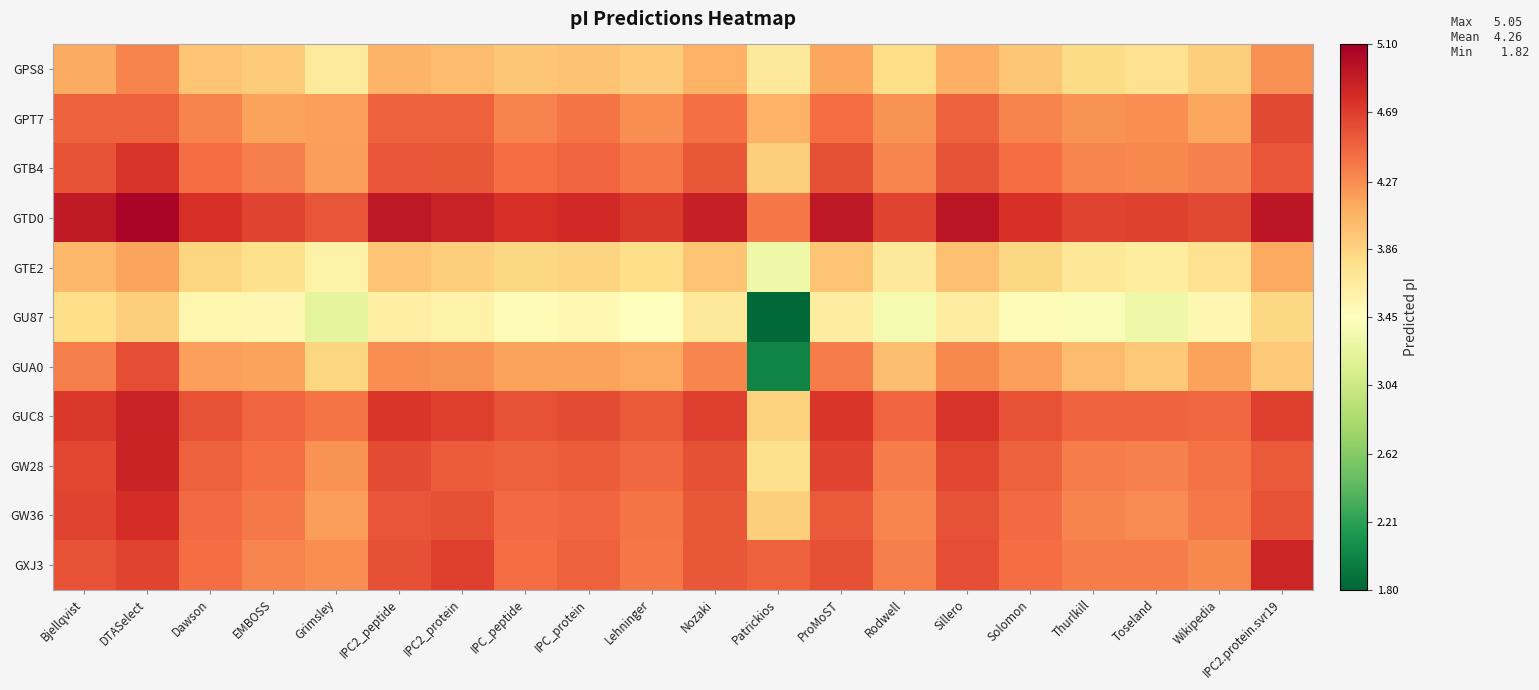

Reading left to right, list all the values displayed in this chart.

GPS8: Bjellqvist=4.1	DTASelect=4.3	Dawson=4.0	EMBOSS=3.9	Grimsley=3.7	IPC2_peptide=4.1	IPC2_protein=4.0	IPC_peptide=3.9	IPC_protein=4.0	Lehninger=3.9	Nozaki=4.1	Patrickios=3.7	ProMoST=4.1	Rodwell=3.8	Sillero=4.1	Solomon=3.9	Thurlkill=3.8	Toseland=3.8	Wikipedia=3.9	IPC2.protein.svr19=4.3
GPT7: Bjellqvist=4.5	DTASelect=4.5	Dawson=4.3	EMBOSS=4.2	Grimsley=4.2	IPC2_peptide=4.5	IPC2_protein=4.5	IPC_peptide=4.3	IPC_protein=4.4	Lehninger=4.3	Nozaki=4.4	Patrickios=4.1	ProMoST=4.4	Rodwell=4.2	Sillero=4.5	Solomon=4.3	Thurlkill=4.2	Toseland=4.3	Wikipedia=4.1	IPC2.protein.svr19=4.6
GTB4: Bjellqvist=4.6	DTASelect=4.7	Dawson=4.4	EMBOSS=4.3	Grimsley=4.2	IPC2_peptide=4.6	IPC2_protein=4.5	IPC_peptide=4.4	IPC_protein=4.5	Lehninger=4.4	Nozaki=4.5	Patrickios=3.9	ProMoST=4.6	Rodwell=4.3	Sillero=4.6	Solomon=4.4	Thurlkill=4.3	Toseland=4.3	Wikipedia=4.3	IPC2.protein.svr19=4.6
GTD0: Bjellqvist=4.9	DTASelect=5.1	Dawson=4.8	EMBOSS=4.7	Grimsley=4.6	IPC2_peptide=4.9	IPC2_protein=4.9	IPC_peptide=4.8	IPC_protein=4.8	Lehninger=4.7	Nozaki=4.9	Patrickios=4.4	ProMoST=4.9	Rodwell=4.7	Sillero=4.9	Solomon=4.8	Thurlkill=4.7	Toseland=4.7	Wikipedia=4.6	IPC2.protein.svr19=4.9
GTE2: Bjellqvist=4.0	DTASelect=4.2	Dawson=3.8	EMBOSS=3.8	Grimsley=3.6	IPC2_peptide=4.0	IPC2_protein=3.9	IPC_peptide=3.8	IPC_protein=3.9	Lehninger=3.8	Nozaki=4.0	Patrickios=3.3	ProMoST=4.0	Rodwell=3.7	Sillero=4.0	Solomon=3.8	Thurlkill=3.7	Toseland=3.7	Wikipedia=3.8	IPC2.protein.svr19=4.1
GU87: Bjellqvist=3.8	DTASelect=3.9	Dawson=3.5	EMBOSS=3.5	Grimsley=3.2	IPC2_peptide=3.6	IPC2_protein=3.6	IPC_peptide=3.5	IPC_protein=3.5	Lehninger=3.5	Nozaki=3.7	Patrickios=1.8	ProMoST=3.6	Rodwell=3.4	Sillero=3.6	Solomon=3.5	Thurlkill=3.4	Toseland=3.3	Wikipedia=3.5	IPC2.protein.svr19=3.8
GUA0: Bjellqvist=4.3	DTASelect=4.6	Dawson=4.2	EMBOSS=4.2	Grimsley=3.8	IPC2_peptide=4.3	IPC2_protein=4.2	IPC_peptide=4.2	IPC_protein=4.2	Lehninger=4.1	Nozaki=4.3	Patrickios=2.0	ProMoST=4.4	Rodwell=4.0	Sillero=4.3	Solomon=4.2	Thurlkill=4.0	Toseland=3.9	Wikipedia=4.2	IPC2.protein.svr19=3.9
GUC8: Bjellqvist=4.7	DTASelect=4.9	Dawson=4.6	EMBOSS=4.5	Grimsley=4.4	IPC2_peptide=4.7	IPC2_protein=4.7	IPC_peptide=4.6	IPC_protein=4.6	Lehninger=4.5	Nozaki=4.7	Patrickios=3.9	ProMoST=4.7	Rodwell=4.5	Sillero=4.7	Solomon=4.6	Thurlkill=4.5	Toseland=4.5	Wikipedia=4.5	IPC2.protein.svr19=4.7
GW28: Bjellqvist=4.6	DTASelect=4.9	Dawson=4.5	EMBOSS=4.4	Grimsley=4.2	IPC2_peptide=4.6	IPC2_protein=4.5	IPC_peptide=4.5	IPC_protein=4.5	Lehninger=4.5	Nozaki=4.6	Patrickios=3.8	ProMoST=4.7	Rodwell=4.4	Sillero=4.6	Solomon=4.5	Thurlkill=4.4	Toseland=4.3	Wikipedia=4.4	IPC2.protein.svr19=4.5
GW36: Bjellqvist=4.7	DTASelect=4.8	Dawson=4.4	EMBOSS=4.4	Grimsley=4.2	IPC2_peptide=4.6	IPC2_protein=4.6	IPC_peptide=4.4	IPC_protein=4.5	Lehninger=4.4	Nozaki=4.6	Patrickios=3.9	ProMoST=4.5	Rodwell=4.3	Sillero=4.6	Solomon=4.4	Thurlkill=4.3	Toseland=4.3	Wikipedia=4.4	IPC2.protein.svr19=4.6
GXJ3: Bjellqvist=4.6	DTASelect=4.7	Dawson=4.4	EMBOSS=4.3	Grimsley=4.3	IPC2_peptide=4.6	IPC2_protein=4.7	IPC_peptide=4.4	IPC_protein=4.5	Lehninger=4.4	Nozaki=4.5	Patrickios=4.5	ProMoST=4.6	Rodwell=4.3	Sillero=4.6	Solomon=4.4	Thurlkill=4.4	Toseland=4.4	Wikipedia=4.3	IPC2.protein.svr19=4.8